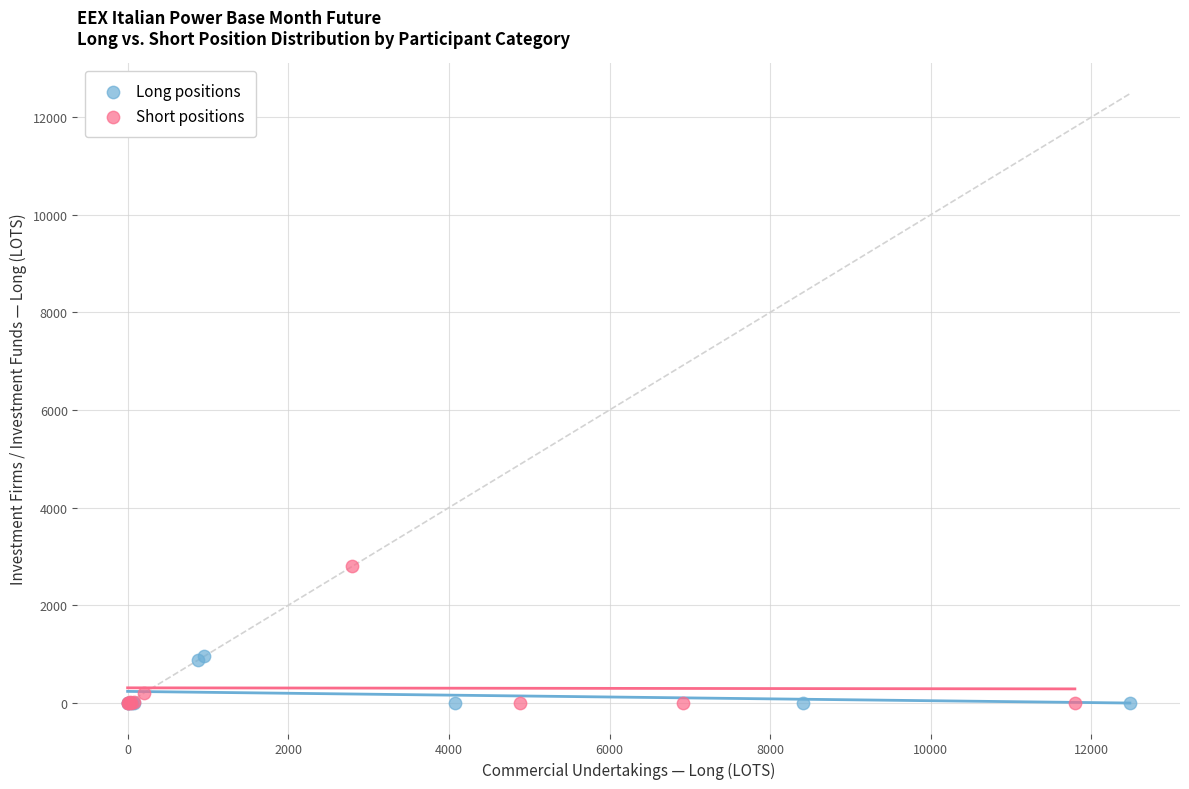

Which series contains the highest Y value?

Short positions